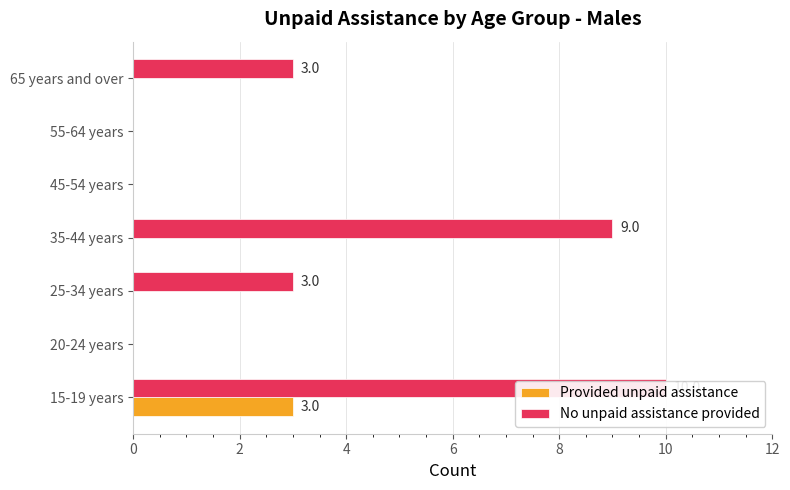

List the labels in order of No unpaid assistance provided value, smallest first.

2, 8, 10, 4, 12, 6, 0